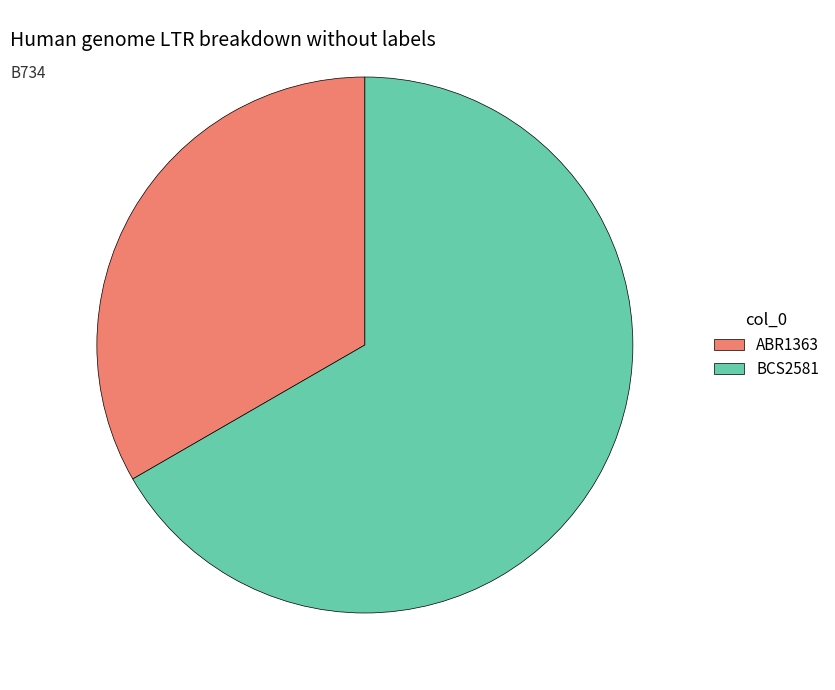

What is the ratio of the value at ABR1363 to the value at BCS2581?

0.5